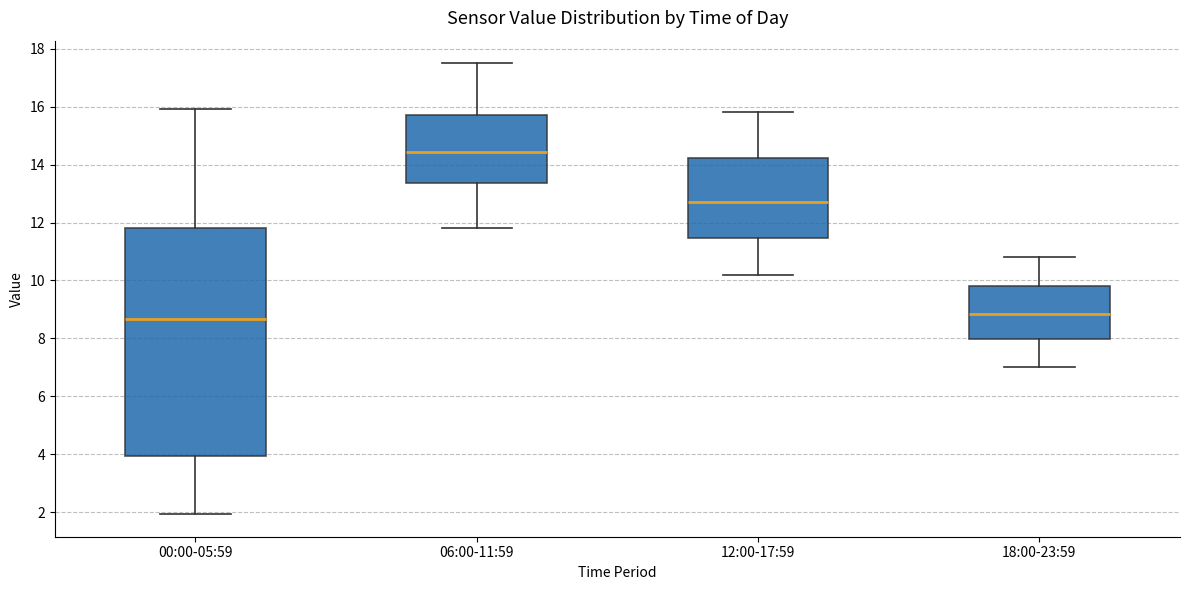

Which box is the tallest, from its lower edge to its upper edge?

00:00-05:59